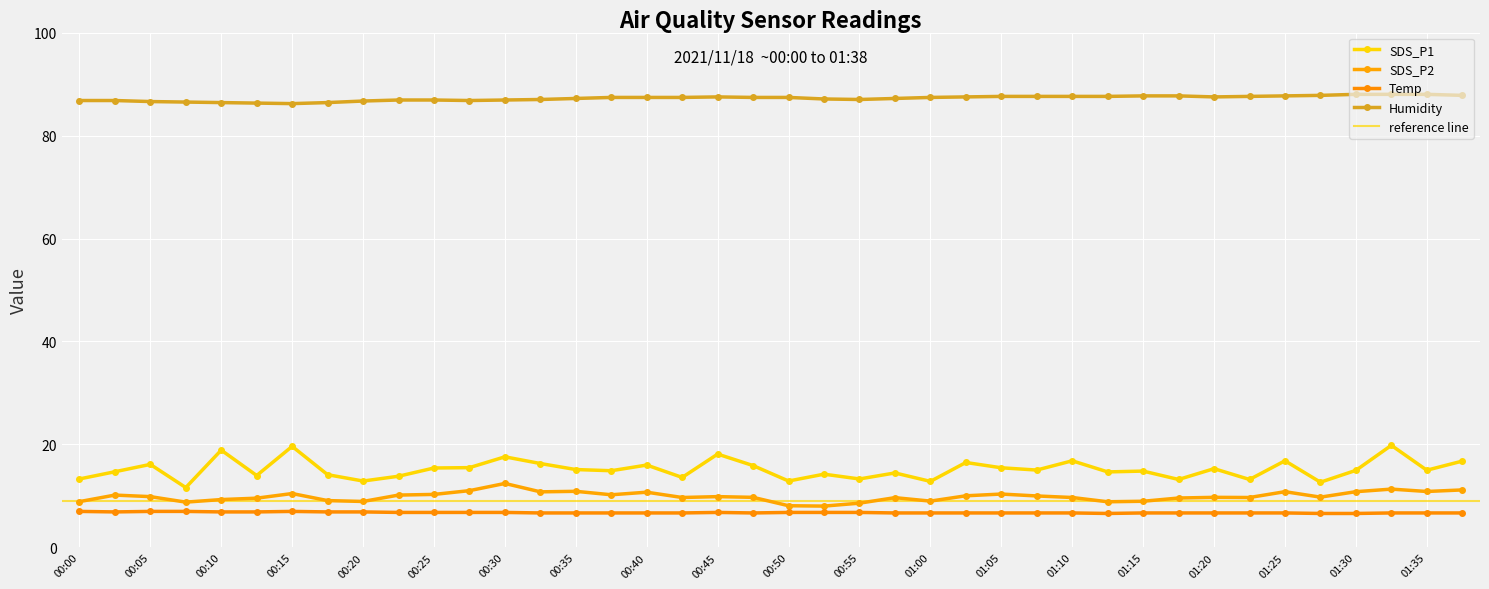

How many interior local valleys does the SDS_P2 series have?

11